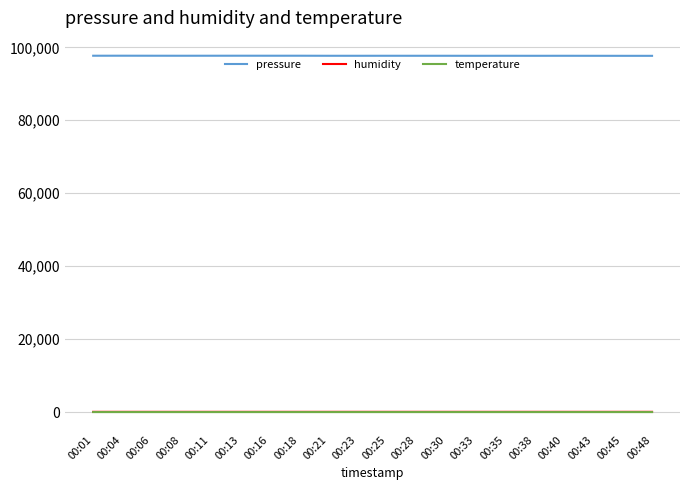

Is the value of pressure at 00:16 greater than the value of temperature at 00:06?

Yes